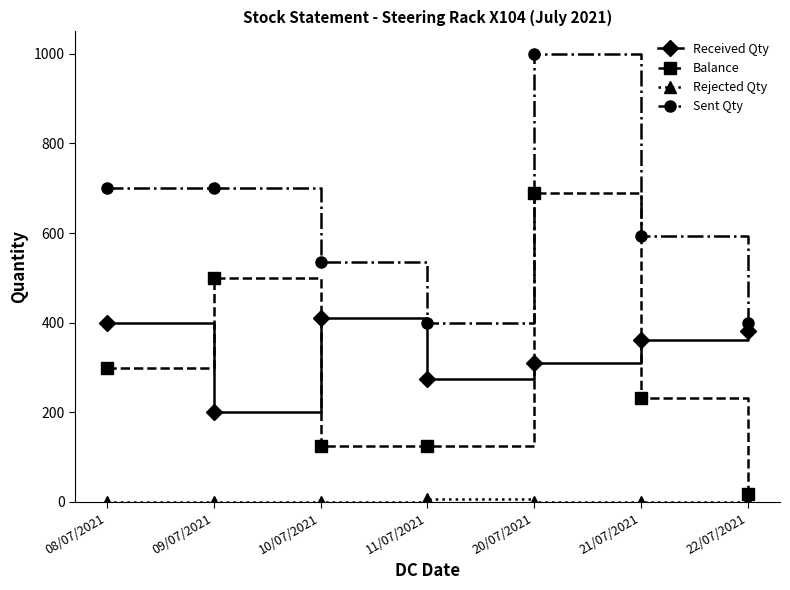

At how many categories does at least one series exceed 441?

5